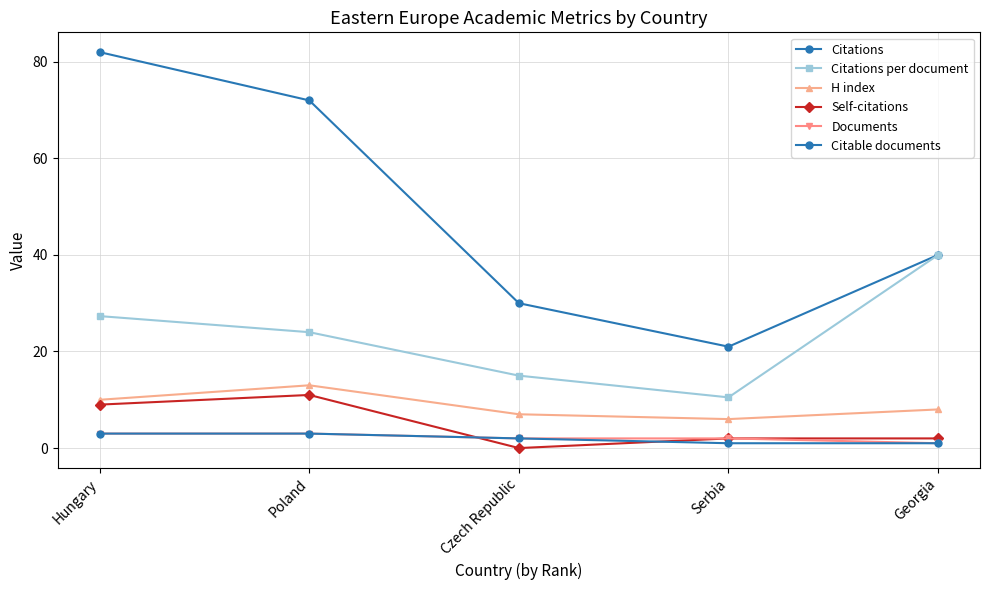

True or false: Self-citations has a value of 2.6 at Poland.

False